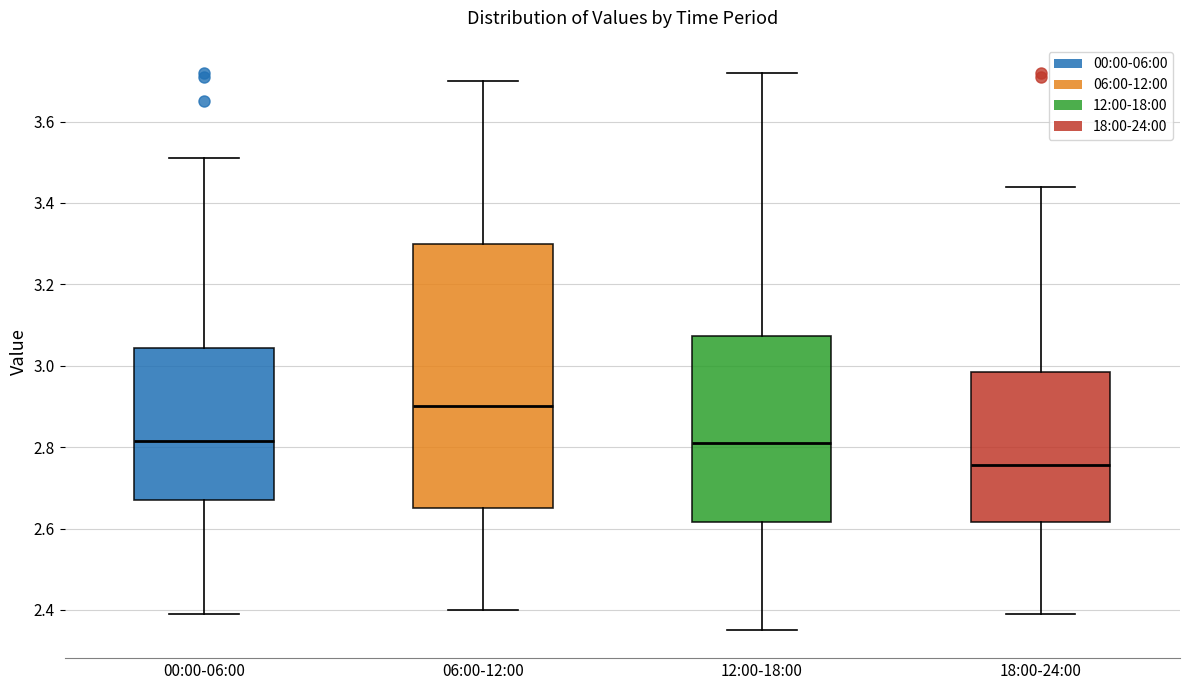

Which box is the tallest, from its lower edge to its upper edge?

06:00-12:00